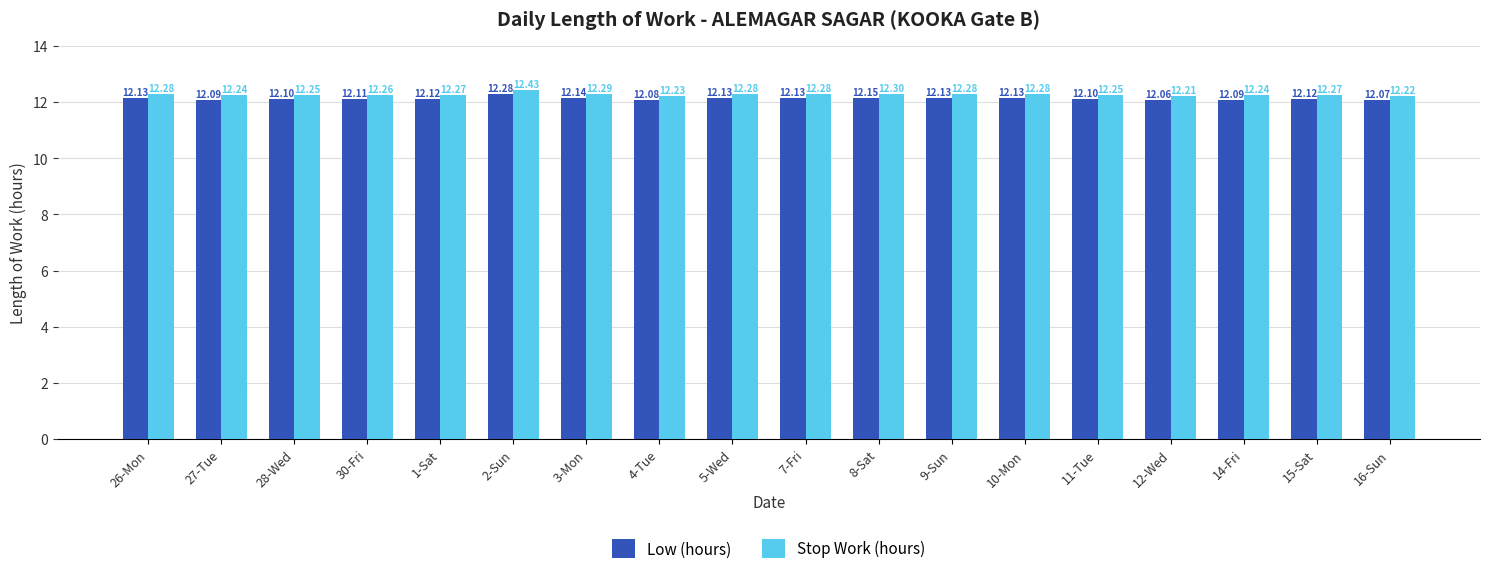

What is the sum of the Low (hours) values at 10-Mon and 2-Sun?

24.4